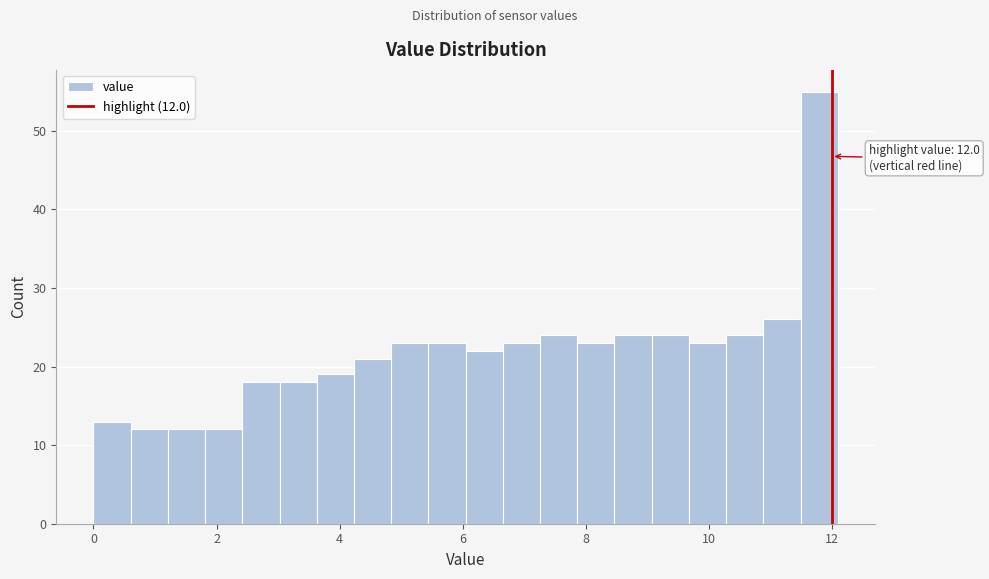

Around what value on the x-axis is the tallest bar? Give the approximate position of its centre, as read against the axis.

11.8